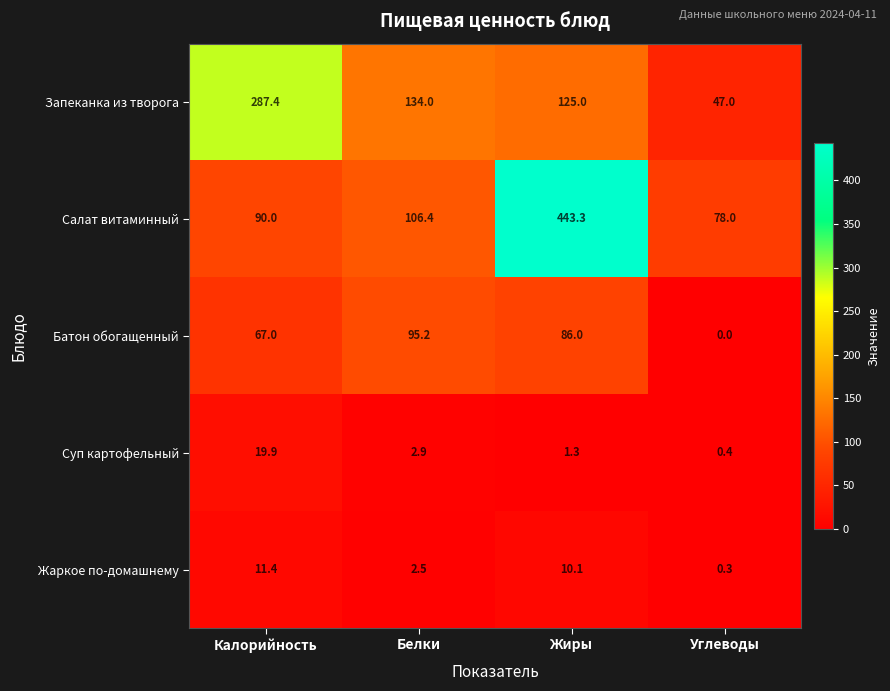

Reading left to right, transcribe all the data shown in this chart.

Запеканка из творога: 287.4	134.0	125.0	47.0
Салат витаминный: 90.0	106.4	443.3	78.0
Батон обогащенный: 67.0	95.2	86.0	0.0
Суп картофельный: 19.9	2.9	1.3	0.4
Жаркое по-домашнему: 11.4	2.5	10.1	0.3